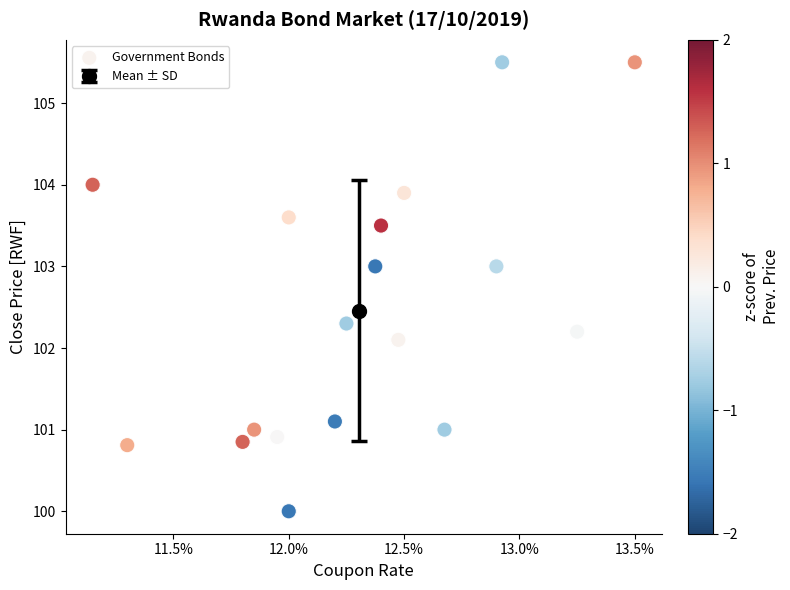

What Y value in the scatter plot is closest to 102?

102.1